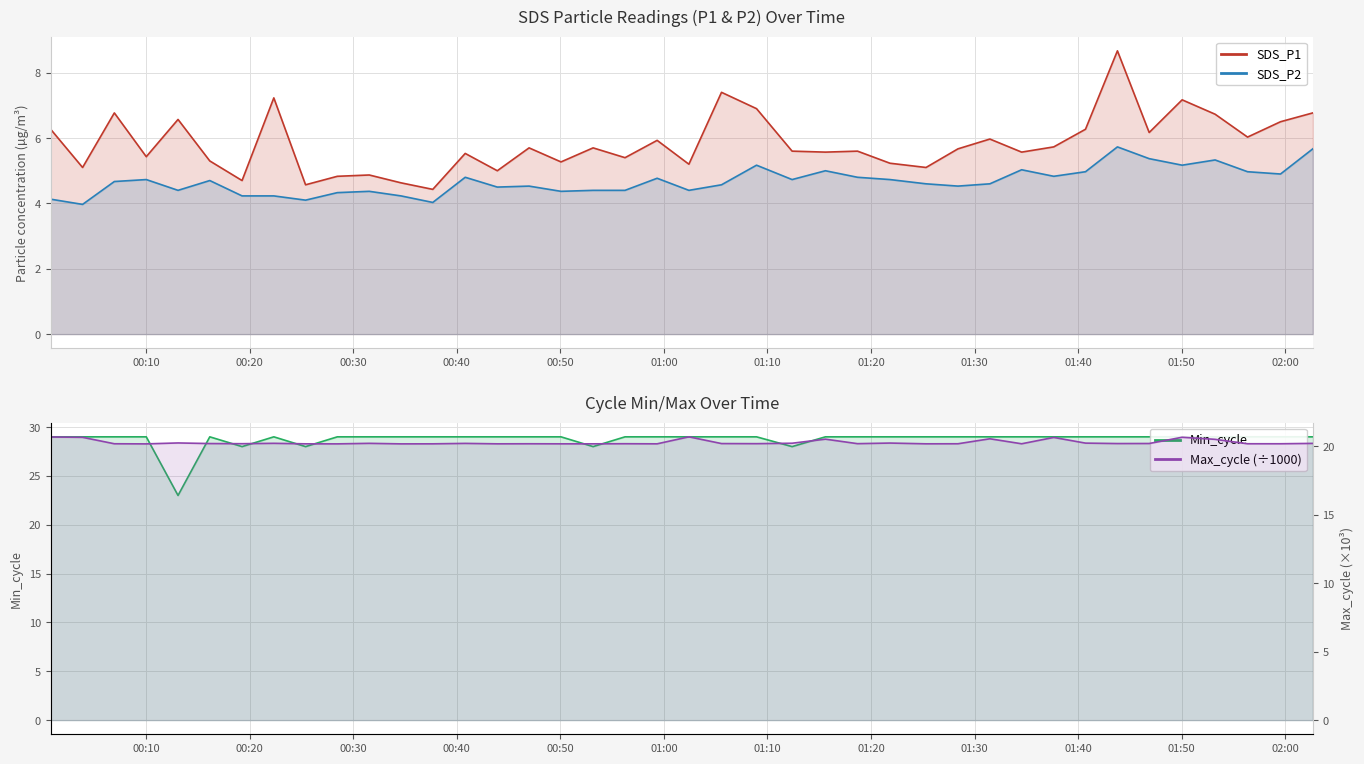

What is the sum of the SDS_P1 values at 2023/06/09 00:13:05 and 2023/06/09 01:40:43?

12.8